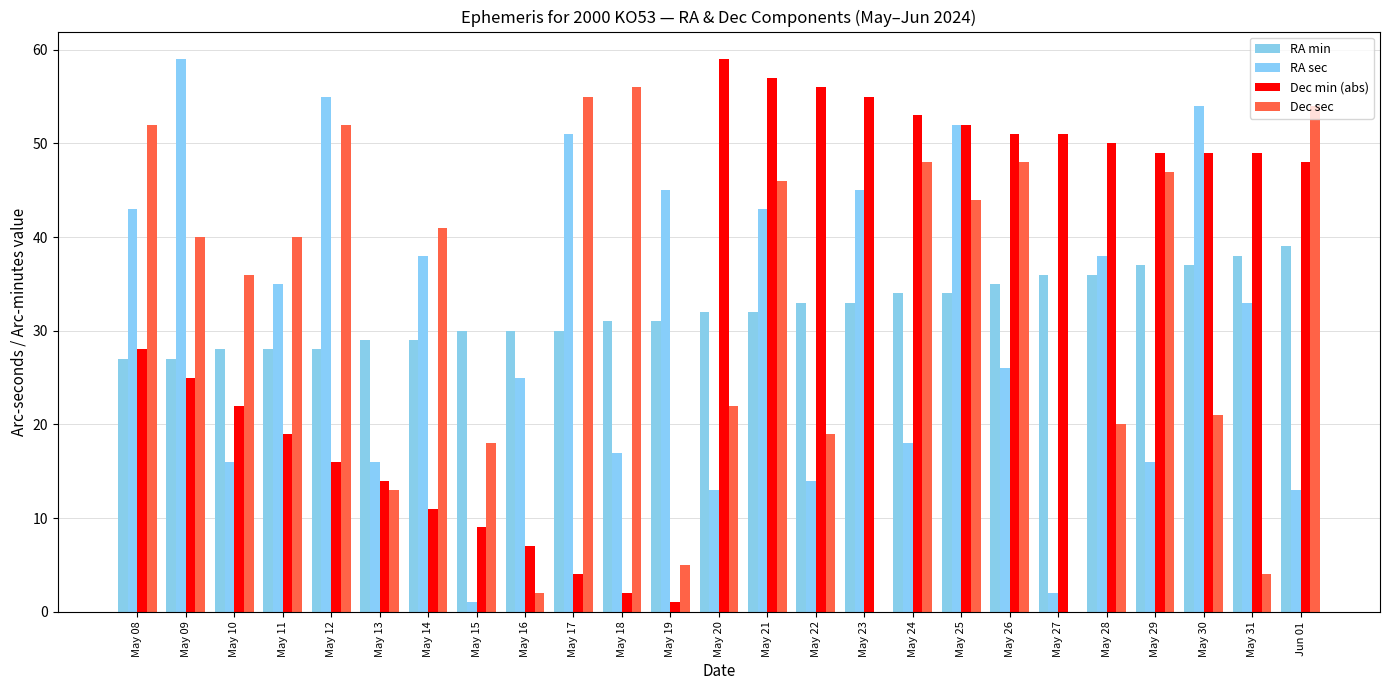

Reading left to right, list all the values displayed in this chart.

RA min: 27	27	28	28	28	29	29	30	30	30	31	31	32	32	33	33	34	34	35	36	36	37	37	38	39
RA sec: 43	59	16	35	55	16	38	1	25	51	17	45	13	43	14	45	18	52	26	2	38	16	54	33	13
Dec min (abs): 28	25	22	19	16	14	11	9	7	4	2	1	59	57	56	55	53	52	51	51	50	49	49	49	48
Dec sec: 52	40	36	40	52	13	41	18	2	55	56	5	22	46	19	0	48	44	48	0	20	47	21	4	54